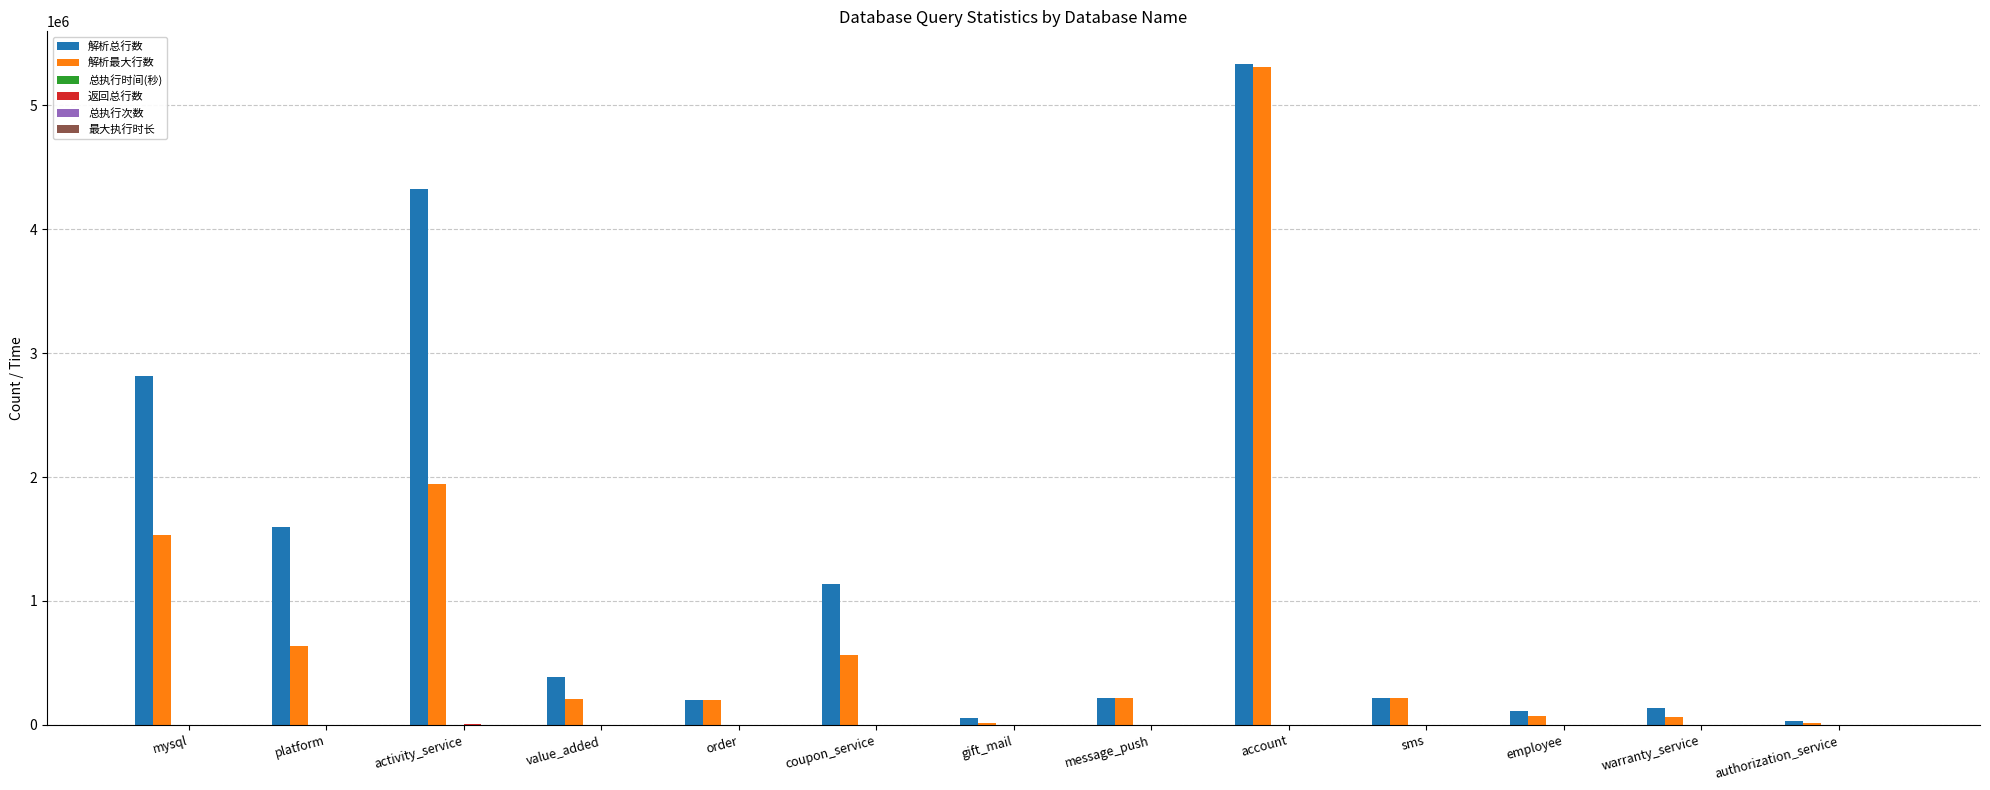

How many series are shown in this chart?

6